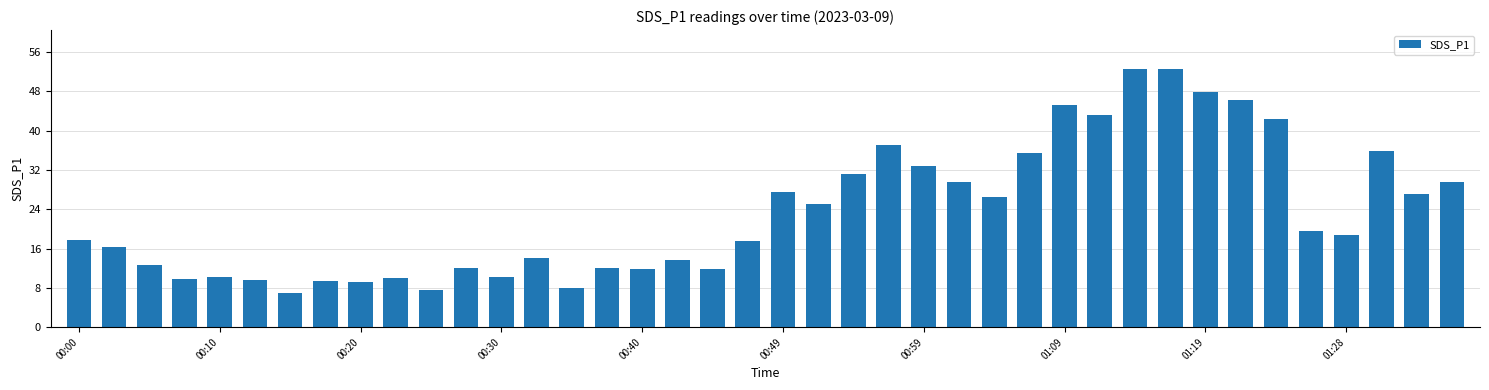

What is the smallest value displayed?

7.0